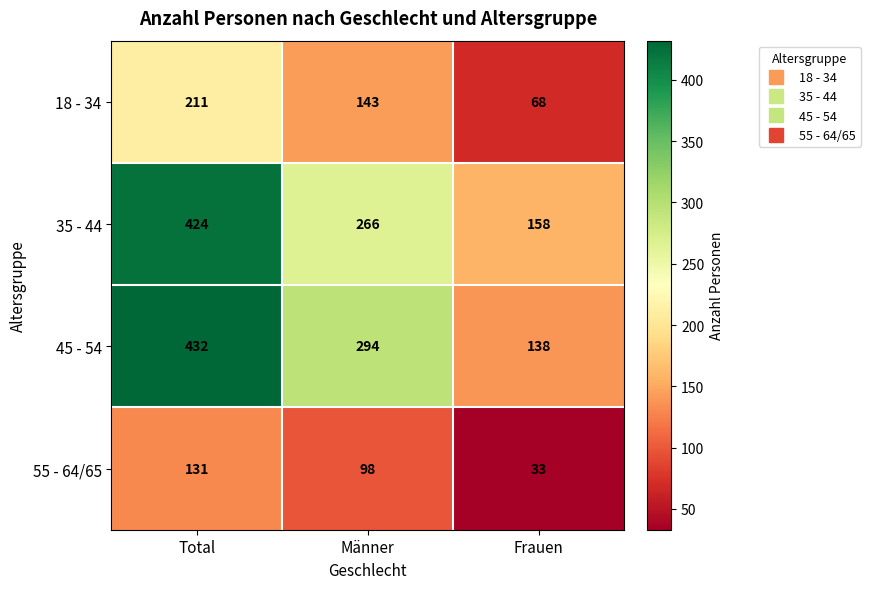

Which series has the largest total across all categories?

45 - 54